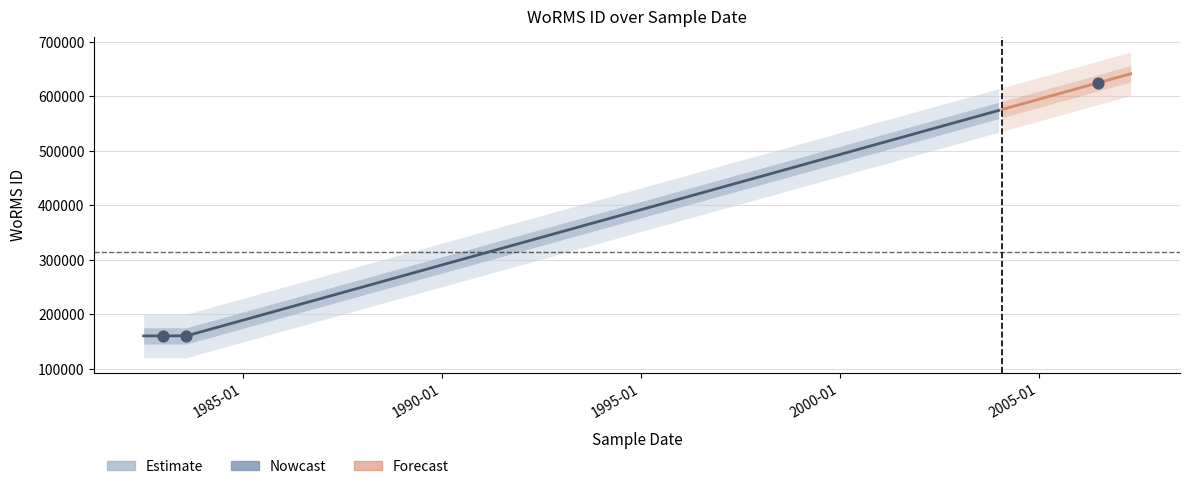

Approximately how many times larger is the value at 1983-01-01 compared to 1983-08-01?

1.0